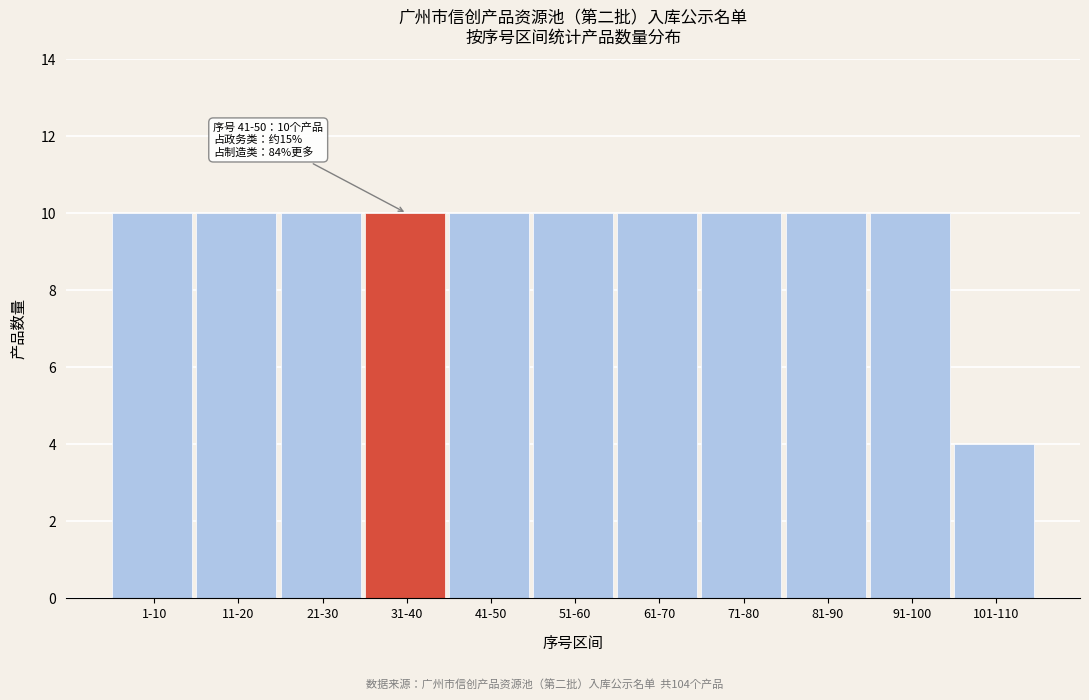

Reading left to right, extract all data points from this chart.

1-10=10	11-20=10	21-30=10	31-40=10	41-50=10	51-60=10	61-70=10	71-80=10	81-90=10	91-100=10	101-110=4